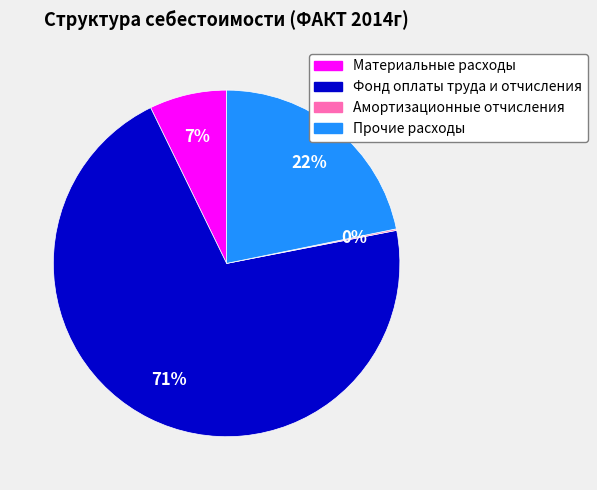

What is the ratio of the value at Материальные расходы to the value at Прочие расходы?

0.3